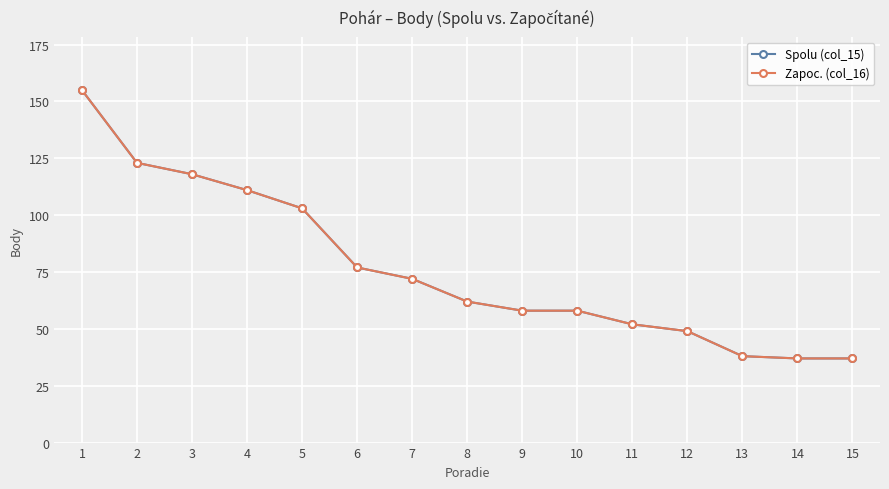

Does the chart have visible grid lines?

Yes